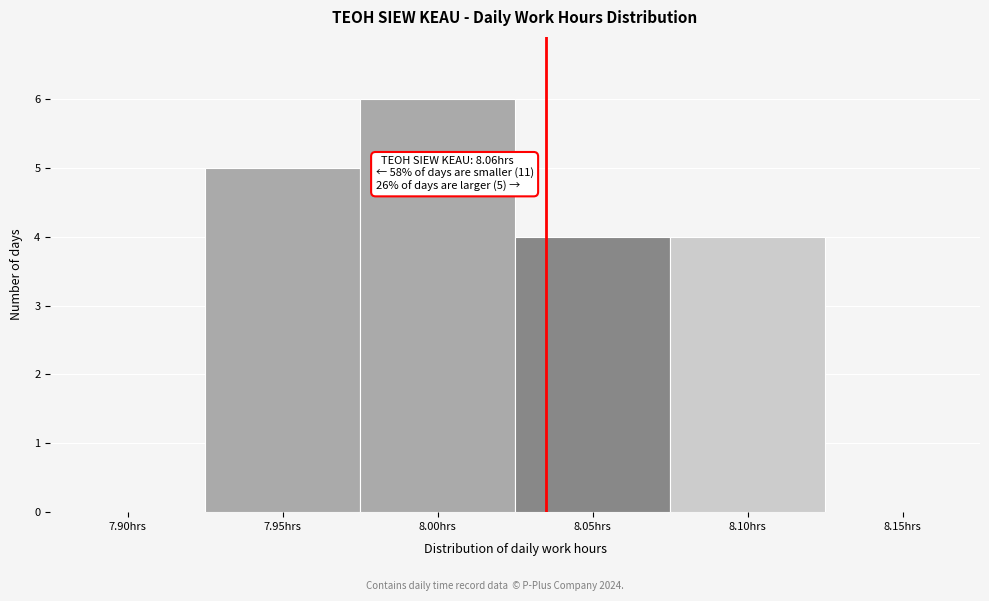

Reading left to right, what are all the values shown in this chart?

7.90hrs=0	7.95hrs=5	8.00hrs=6	8.05hrs=4	8.10hrs=4	8.15hrs=0